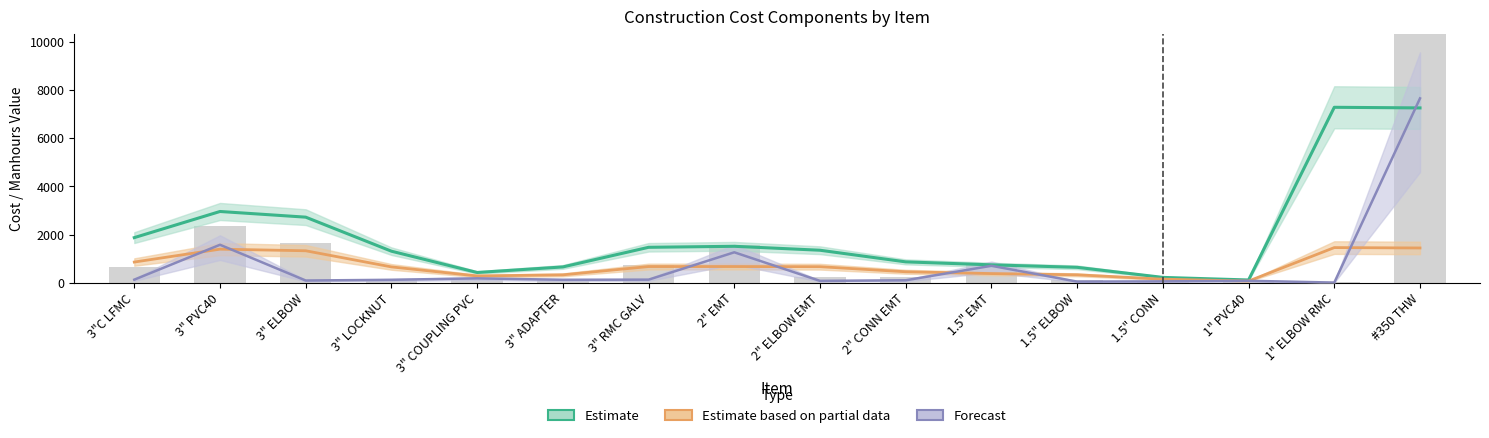

How many values in the Estimate series are below 1347?

8